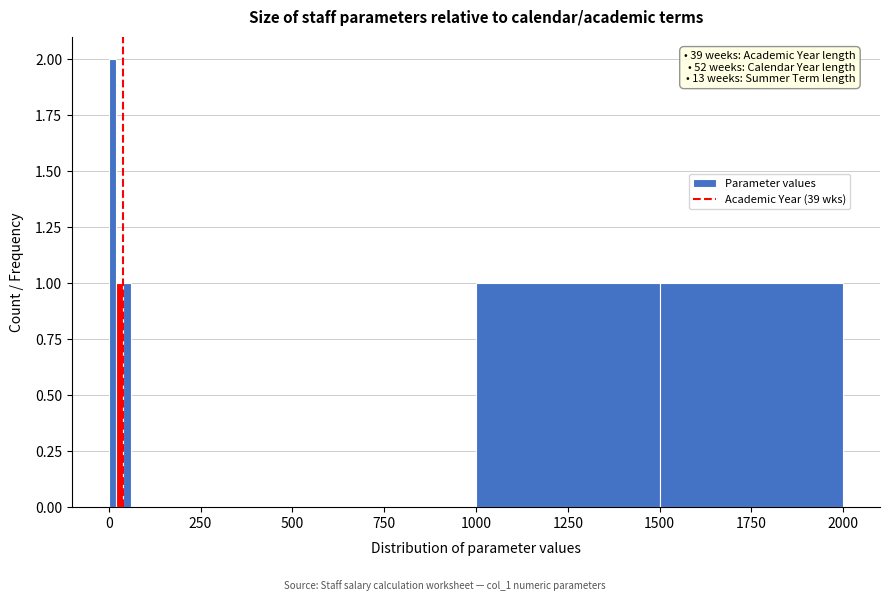

Read against the x-axis, roughly where is the centre of the tallest bar?

0